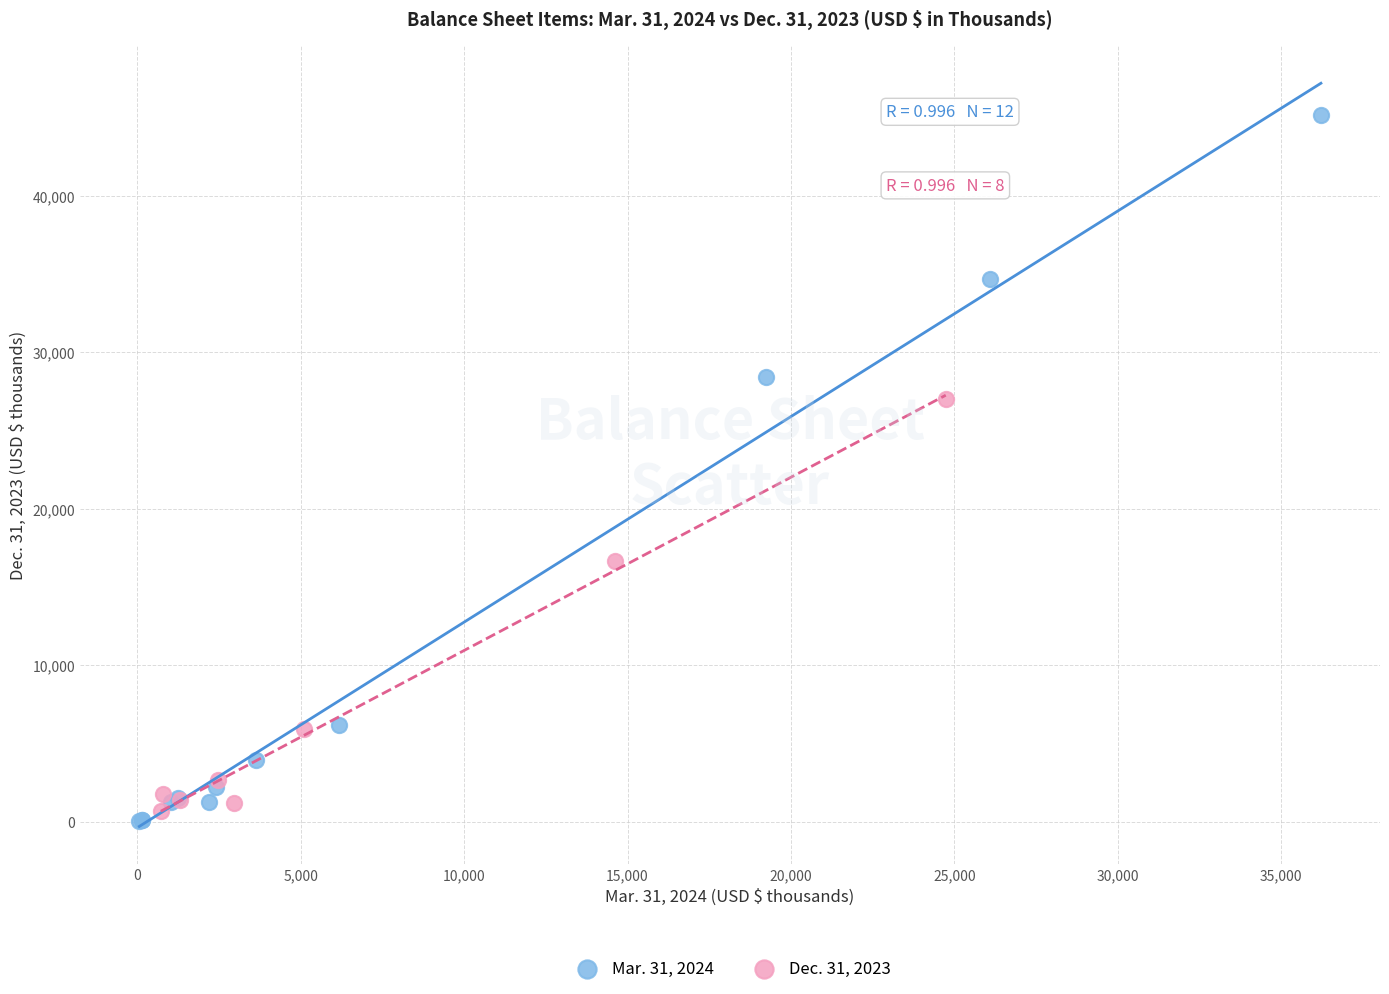

Which series reaches the maximum Y coordinate?

Mar. 31, 2024